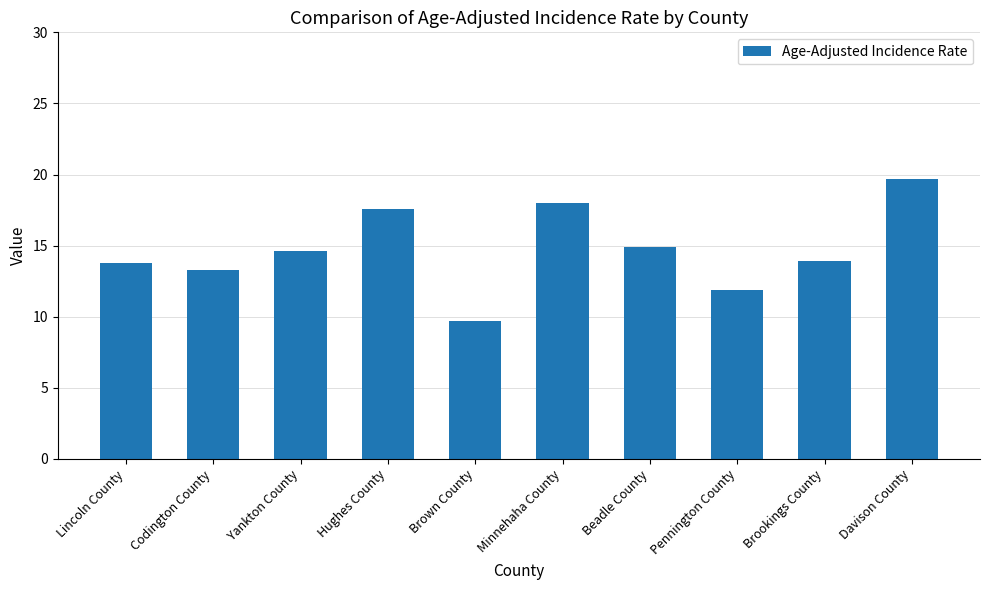

Does the chart contain any negative values?

No